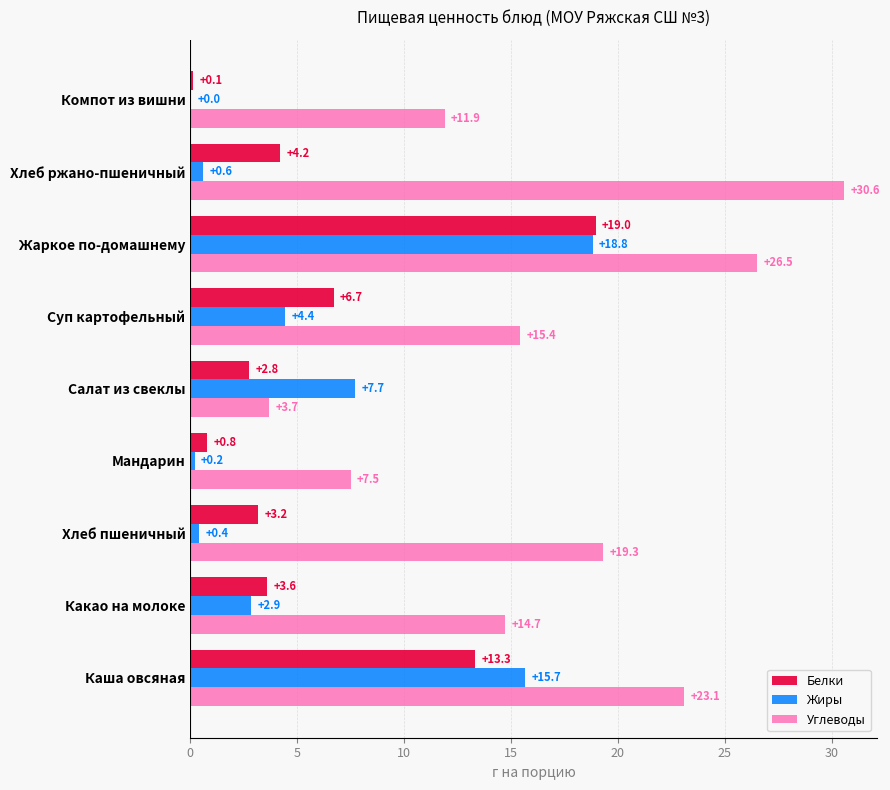

Between Суп картофельный and Компот из вишни, which series saw the biggest shift?

Белки